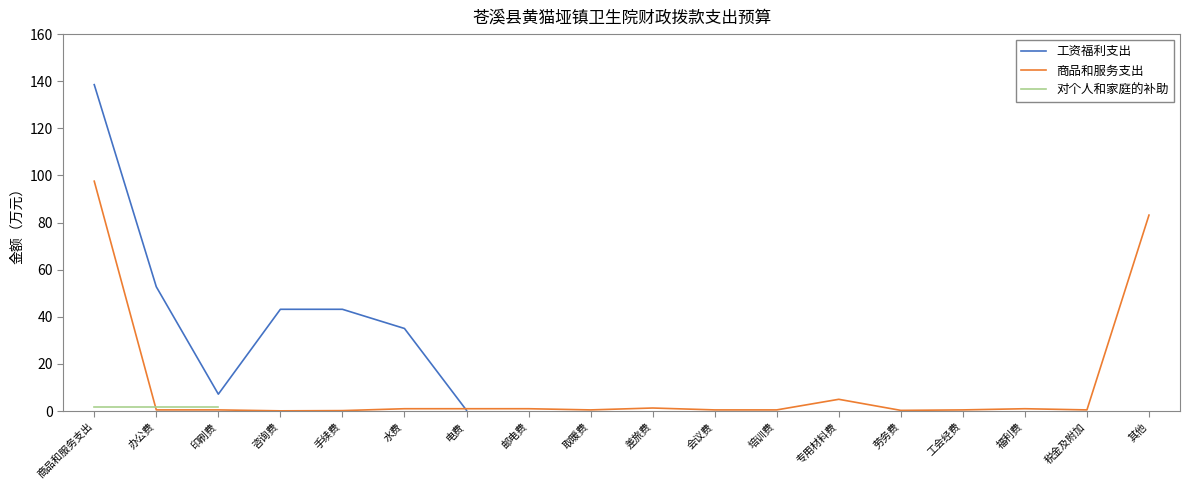

Which label corresponds to the largest value in the chart?

商品和服务支出